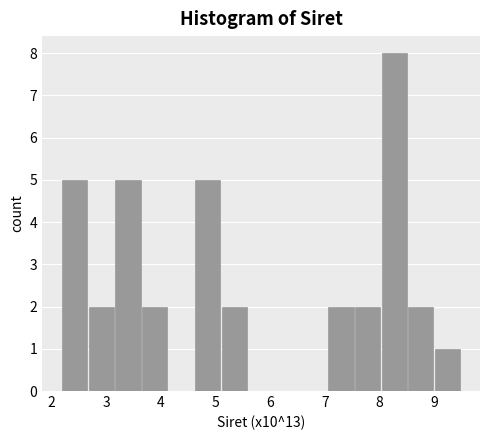

Which range on the x-axis has the tallest bar?

8.0 to 8.5